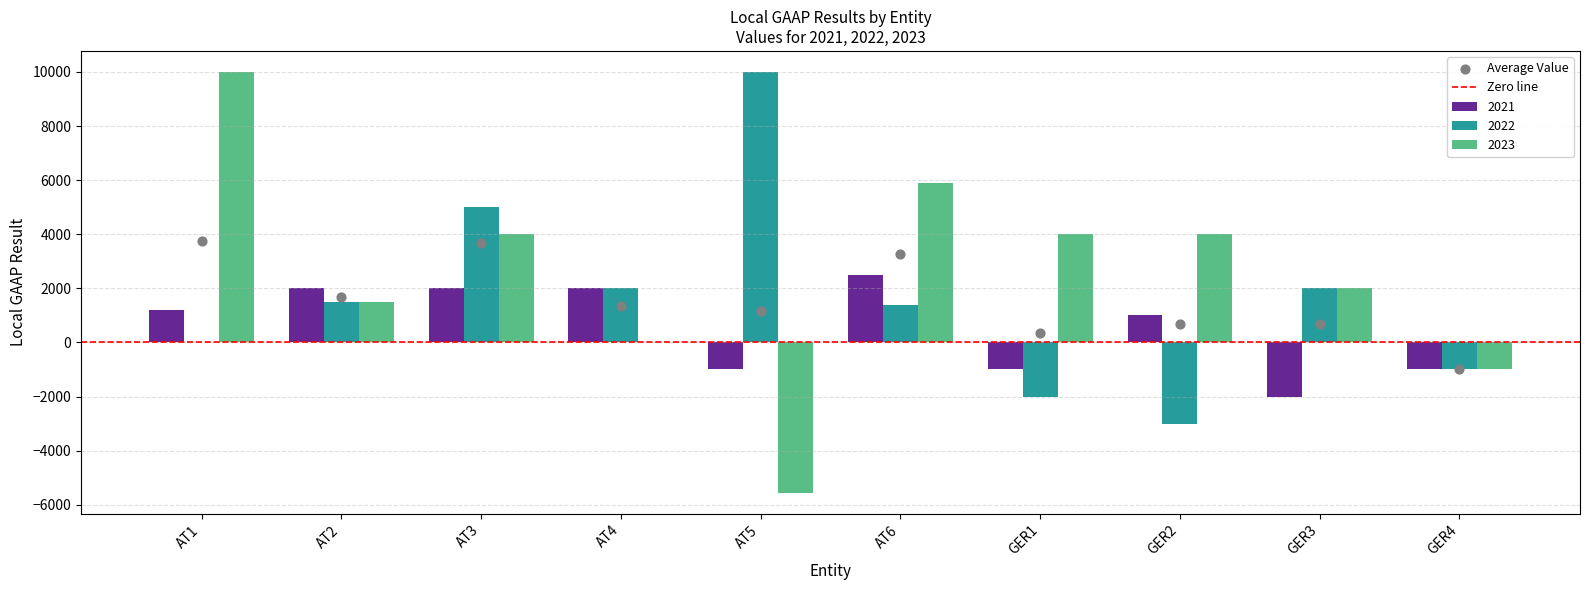

Which series has the largest total across all categories?

2023